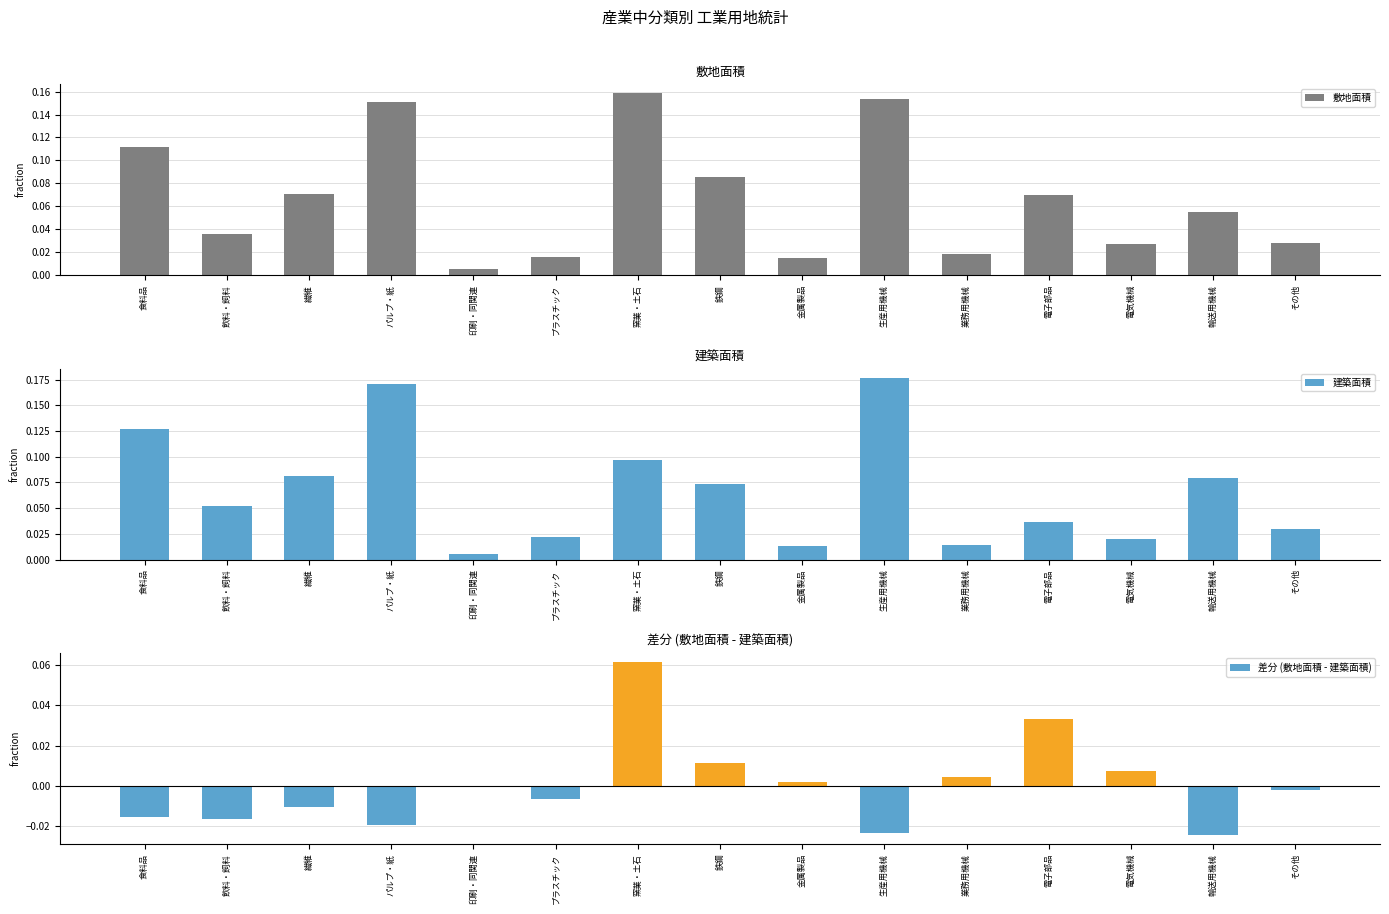

Reading left to right, list all the values displayed in this chart.

敷地面積: 食料品=0.1	飲料・飼料=0.0	繊維=0.1	パルプ・紙=0.2	印刷・同関連=0.0	プラスチック=0.0	窯業・土石=0.2	鉄鋼=0.1	金属製品=0.0	生産用機械=0.2	業務用機械=0.0	電子部品=0.1	電気機械=0.0	輸送用機械=0.1	その他=0.0
建築面積: 食料品=0.1	飲料・飼料=0.1	繊維=0.1	パルプ・紙=0.2	印刷・同関連=0.0	プラスチック=0.0	窯業・土石=0.1	鉄鋼=0.1	金属製品=0.0	生産用機械=0.2	業務用機械=0.0	電子部品=0.0	電気機械=0.0	輸送用機械=0.1	その他=0.0
差分 (敷地面積 - 建築面積): 食料品=-0.0	飲料・飼料=-0.0	繊維=-0.0	パルプ・紙=-0.0	印刷・同関連=-0.0	プラスチック=-0.0	窯業・土石=0.1	鉄鋼=0.0	金属製品=0.0	生産用機械=-0.0	業務用機械=0.0	電子部品=0.0	電気機械=0.0	輸送用機械=-0.0	その他=-0.0